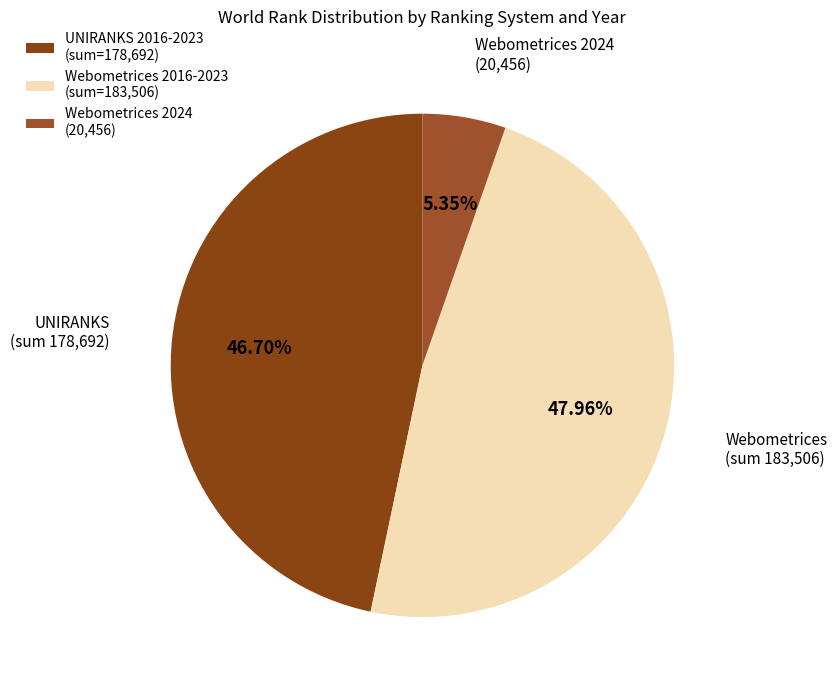

To the nearest percent, what is the difference between the largest and smallest slice percentages?

43%